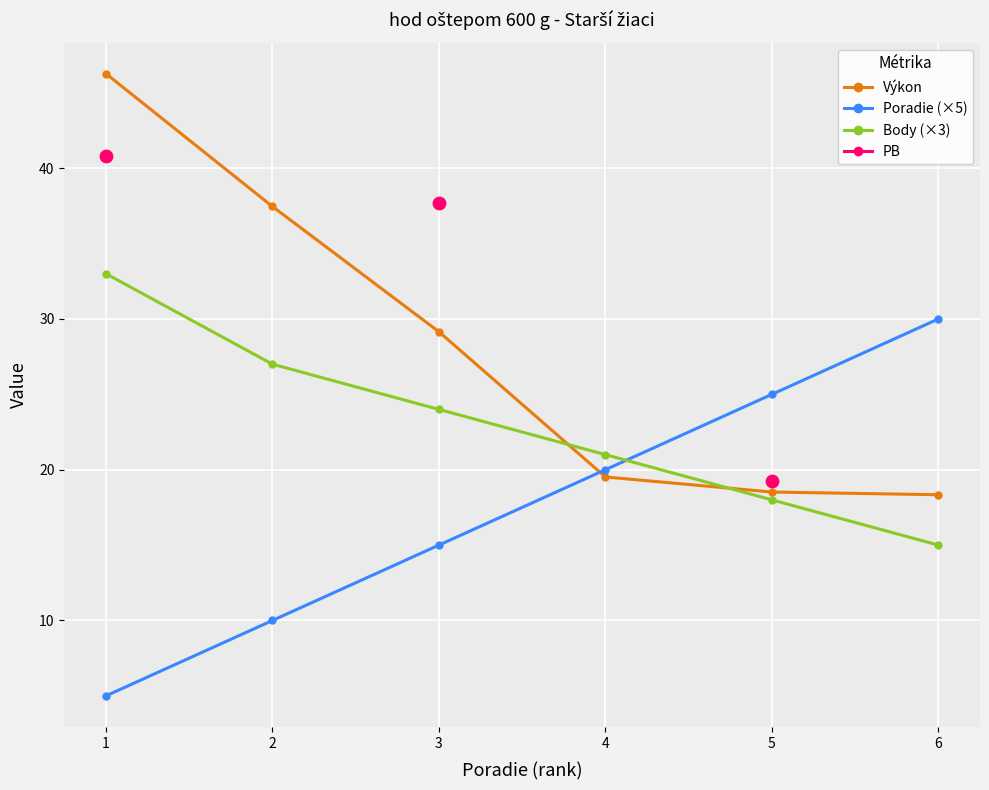

Which series contains the highest Y value?

Výkon